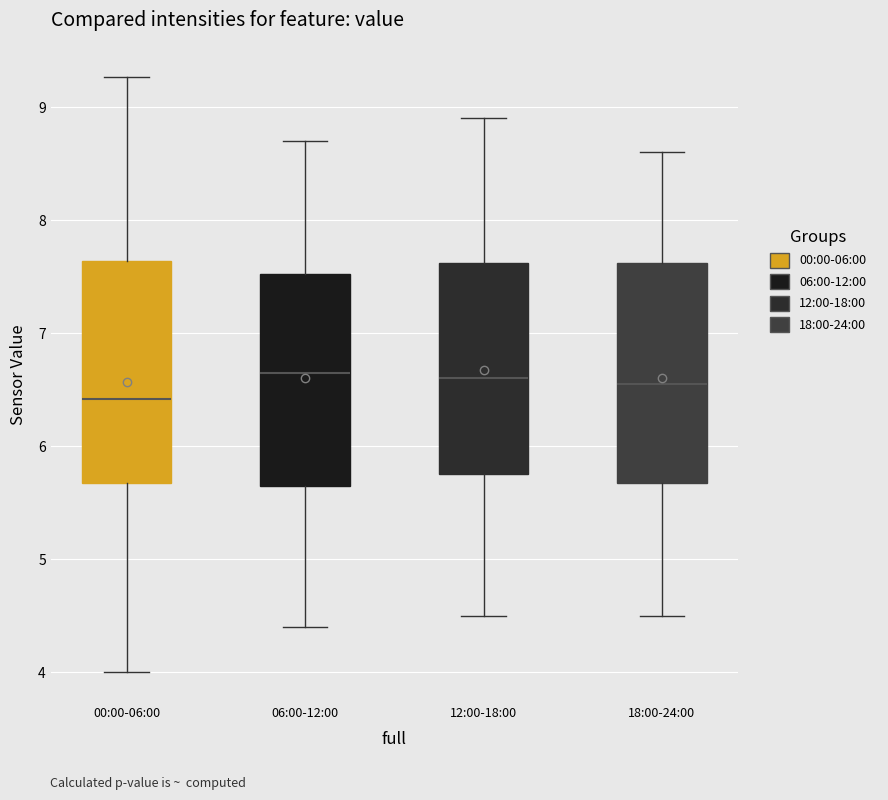

Which box's median line is the lowest?

00:00-06:00